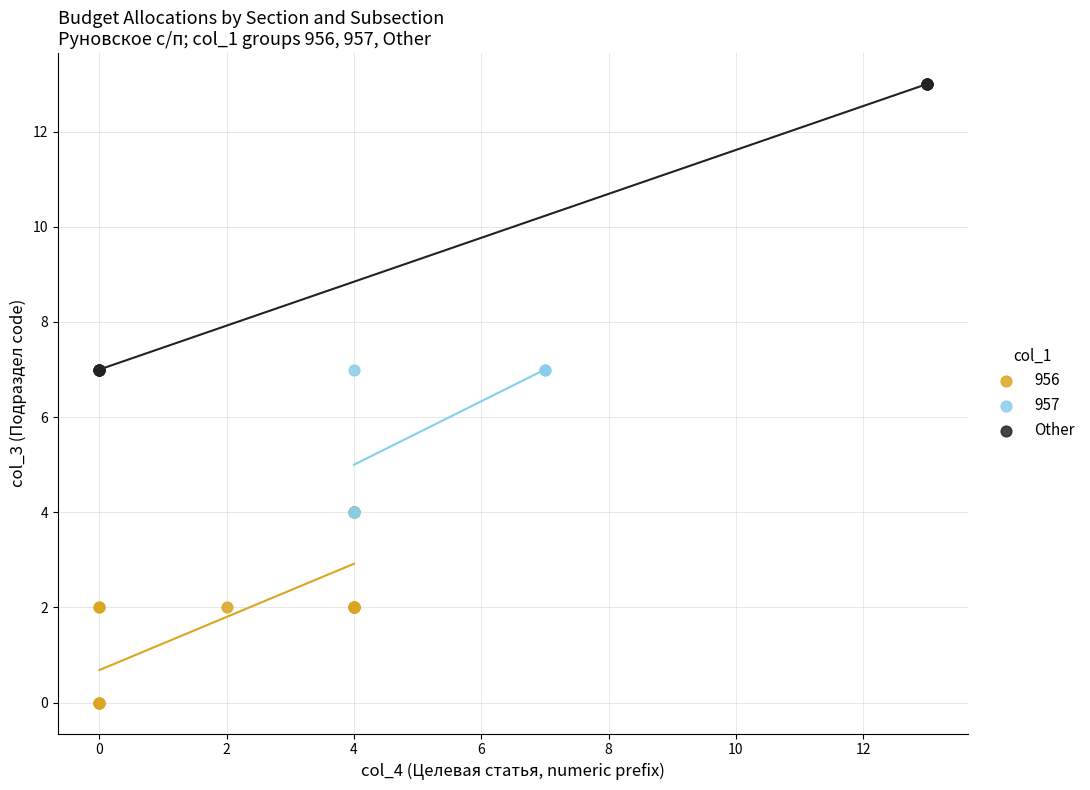

Which series contains the lowest Y value?

956